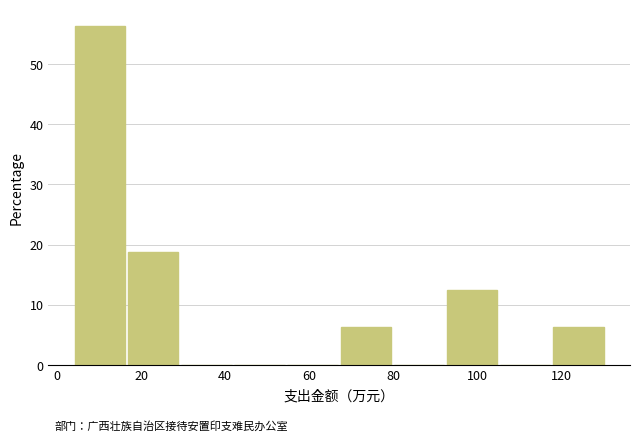

What is the height of the bar covering 16 to 30 on the x-axis? Neither the bar edges nor the heights are printed on the chart, so give them approximately, as read against the axes.

19